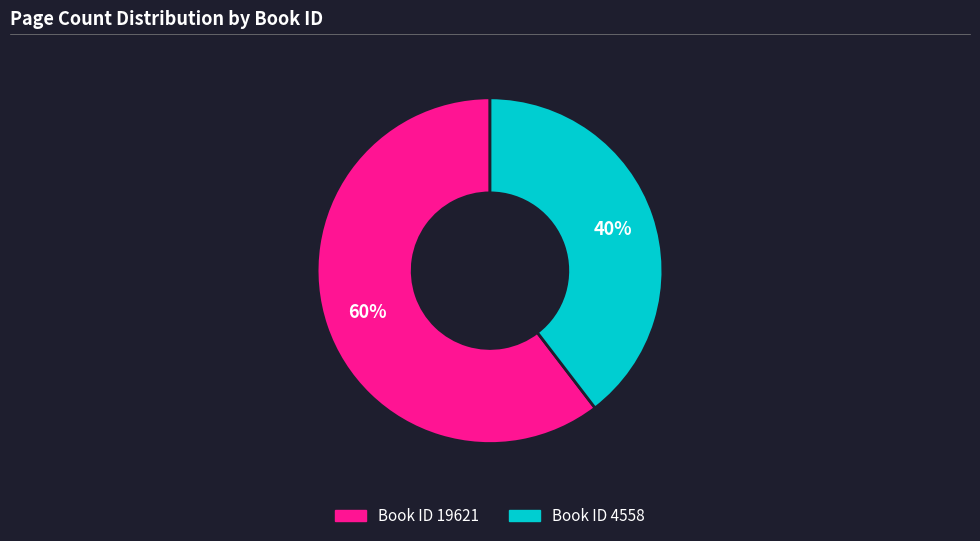

To the nearest percent, what is the average slice percentage?

50%